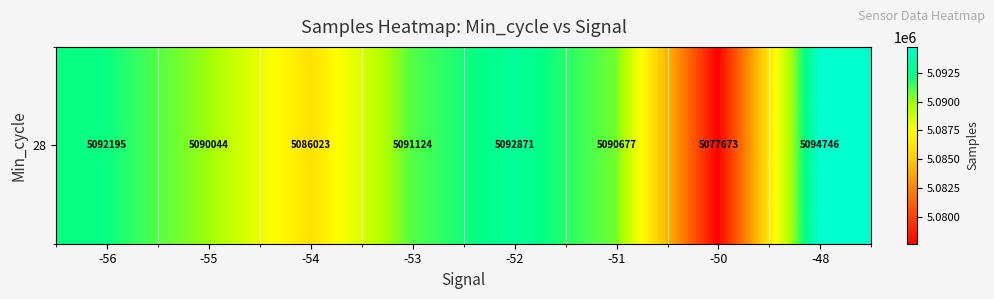

Reading right to left, what are all the values shown in this chart?

-48=5094746.0	-50=5077673.0	-51=5090677.3	-52=5092871.3	-53=5091123.8	-54=5086023.1	-55=5090044.2	-56=5092195.0